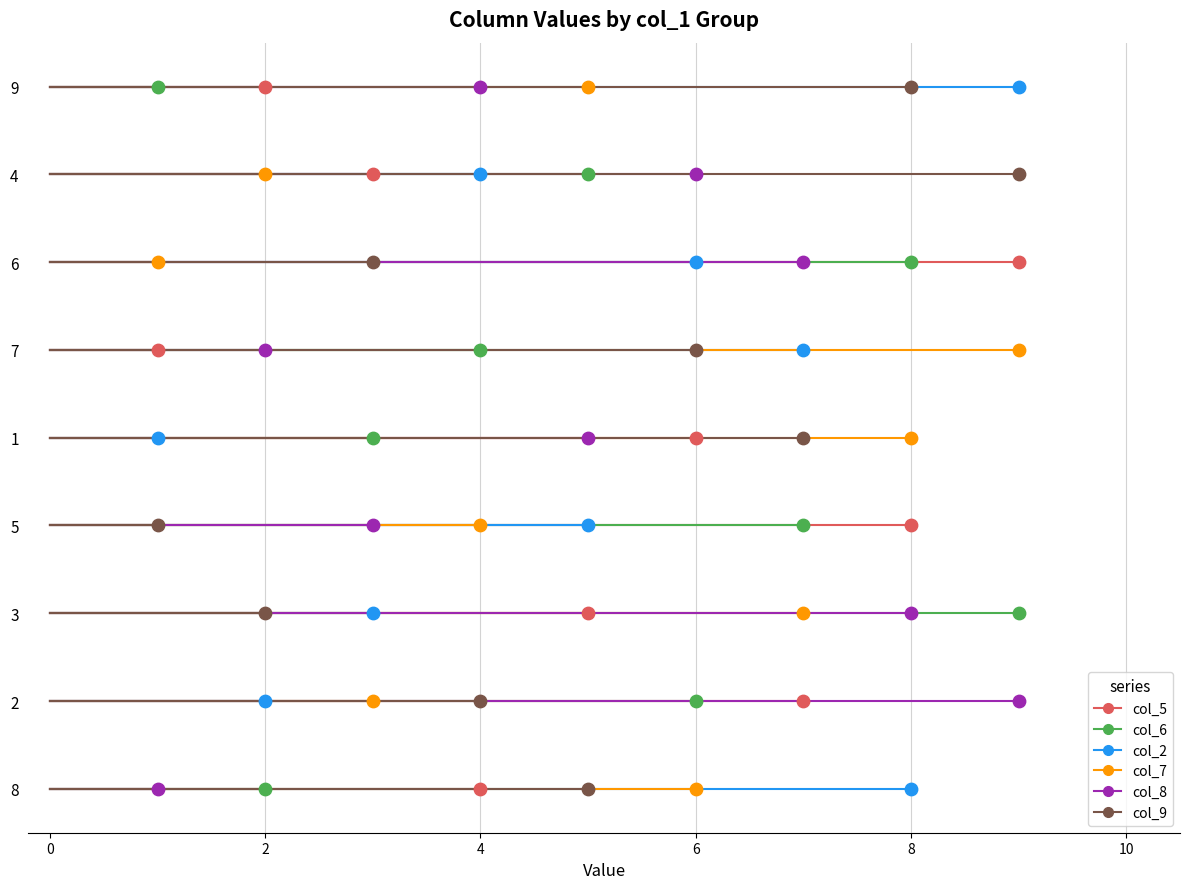

What are all the series names shown in the legend?

col_5, col_6, col_2, col_7, col_8, col_9